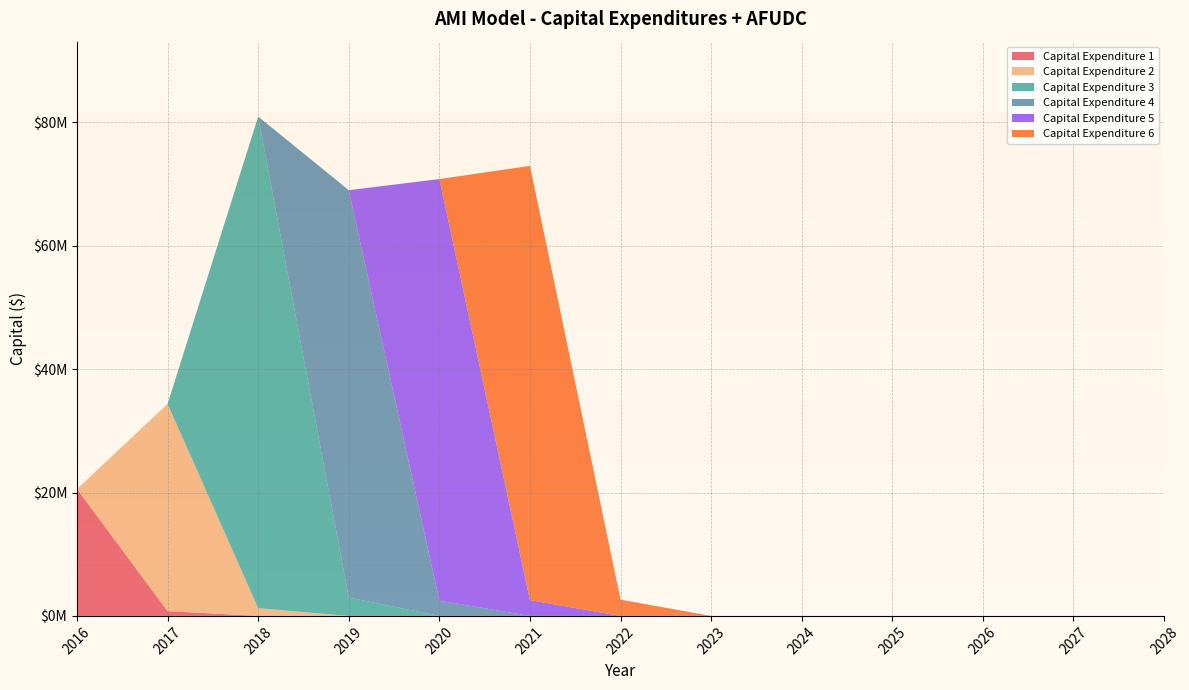

Reading left to right, list all the values displayed in this chart.

Capital Expenditure 1: 20562818.2	768990.2	0.0	0.0	0.0	0.0	0.0	0.0	0.0	0.0	0.0	0.0	0.0
Capital Expenditure 2: 0.0	33598609.6	1256491.3	0.0	0.0	0.0	0.0	0.0	0.0	0.0	0.0	0.0	0.0
Capital Expenditure 3: 0.0	0.0	79684096.4	2979955.9	0.0	0.0	0.0	0.0	0.0	0.0	0.0	0.0	0.0
Capital Expenditure 4: 0.0	0.0	0.0	66030008.2	2469332.3	0.0	0.0	0.0	0.0	0.0	0.0	0.0	0.0
Capital Expenditure 5: 0.0	0.0	0.0	0.0	68342094.2	2555797.6	0.0	0.0	0.0	0.0	0.0	0.0	0.0
Capital Expenditure 6: 0.0	0.0	0.0	0.0	0.0	70392357.0	2632471.5	0.0	0.0	0.0	0.0	0.0	0.0